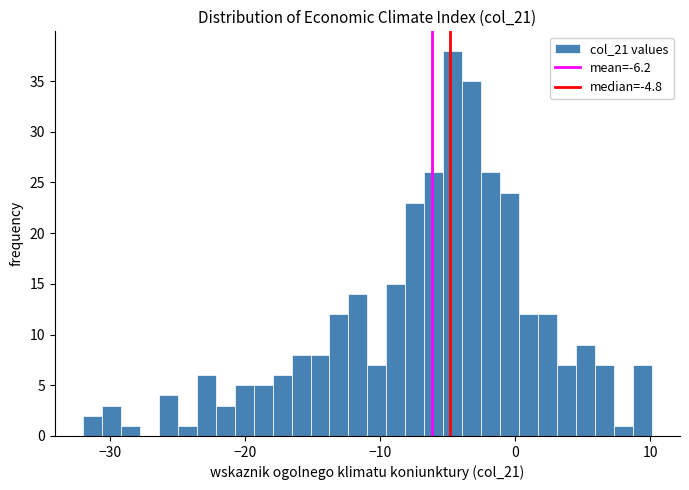

Around what value on the x-axis is the tallest bar? Give the approximate position of its centre, as read against the axis.

-5